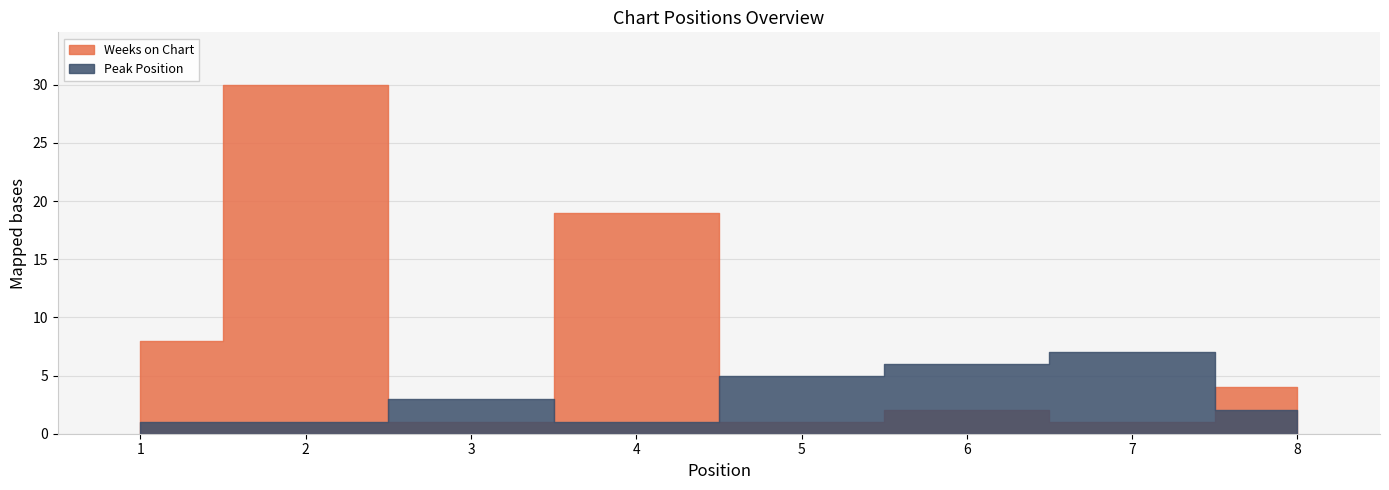

At which label does Peak Position reach its minimum?

1